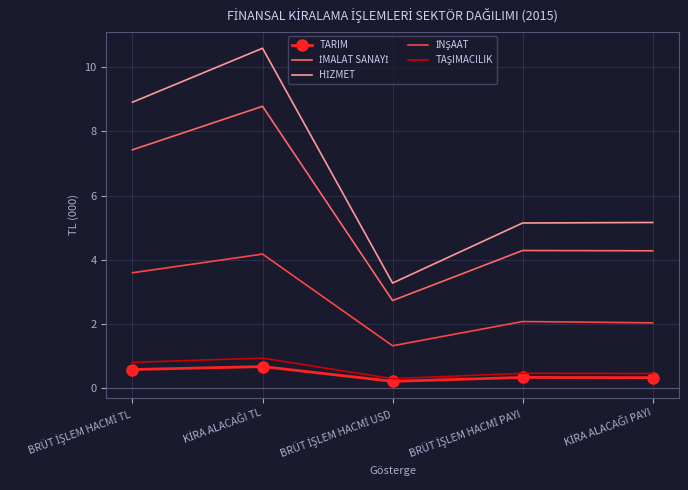

What is the greatest value displayed?

10.6